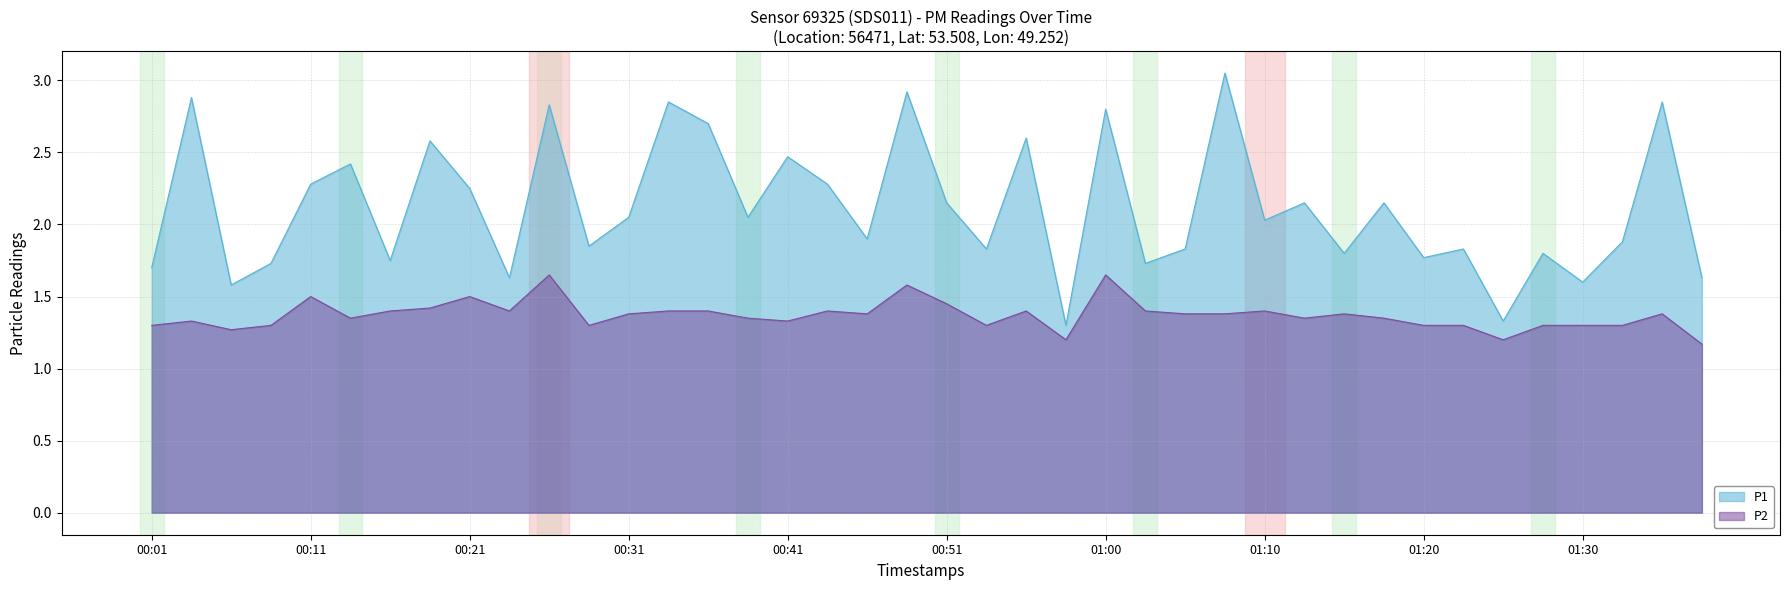

Which series has the largest total across all categories?

P1